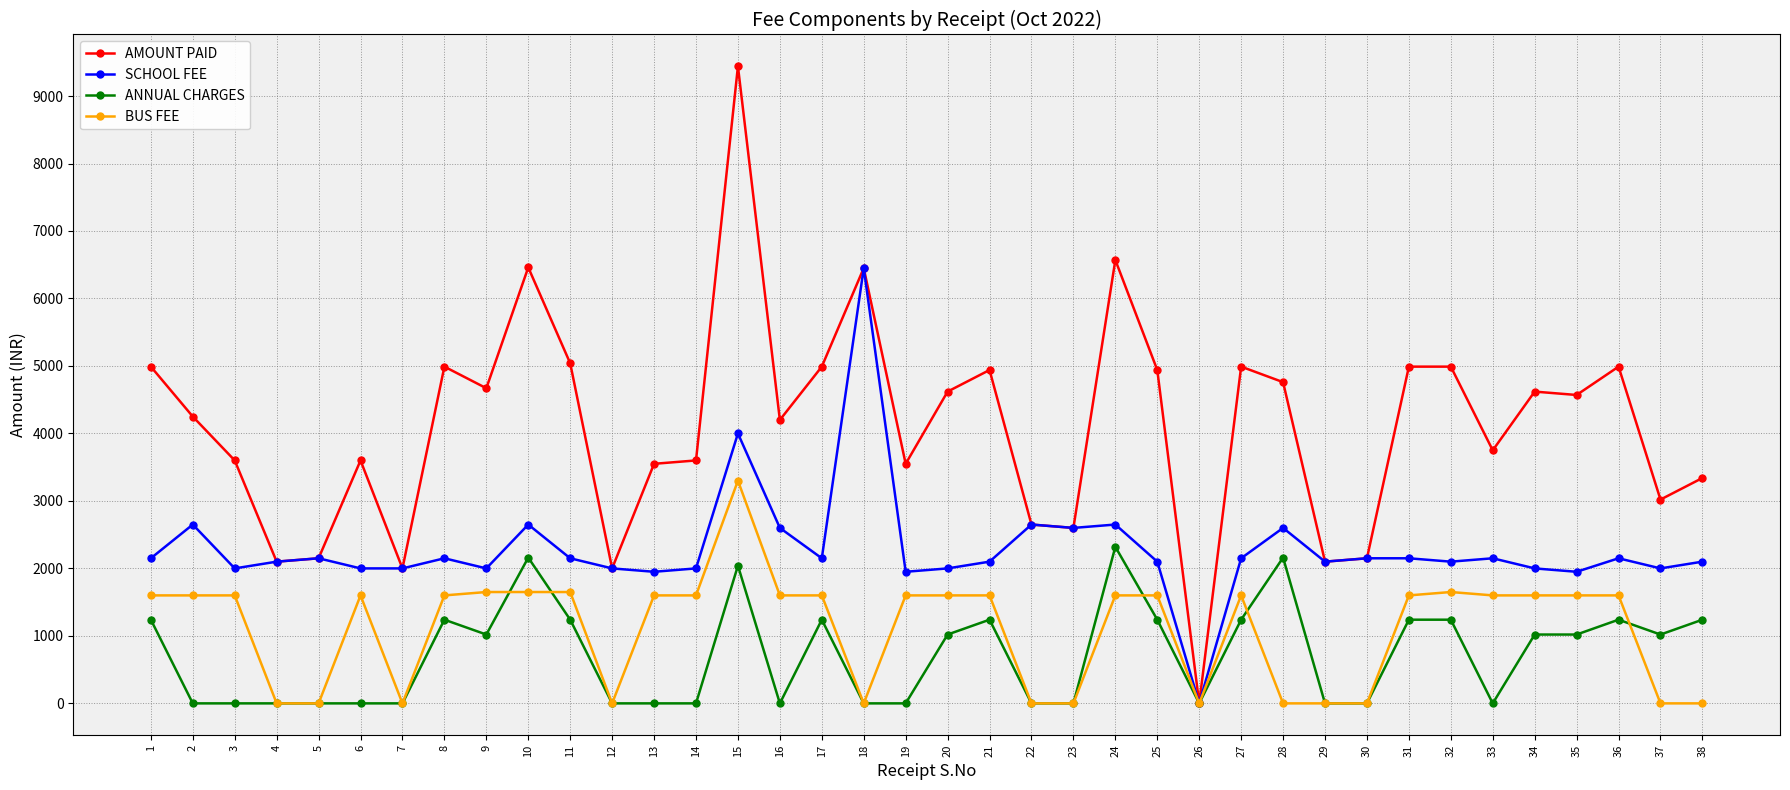

What is the difference between the second highest and minimum values in the ANNUAL CHARGES series?

2160